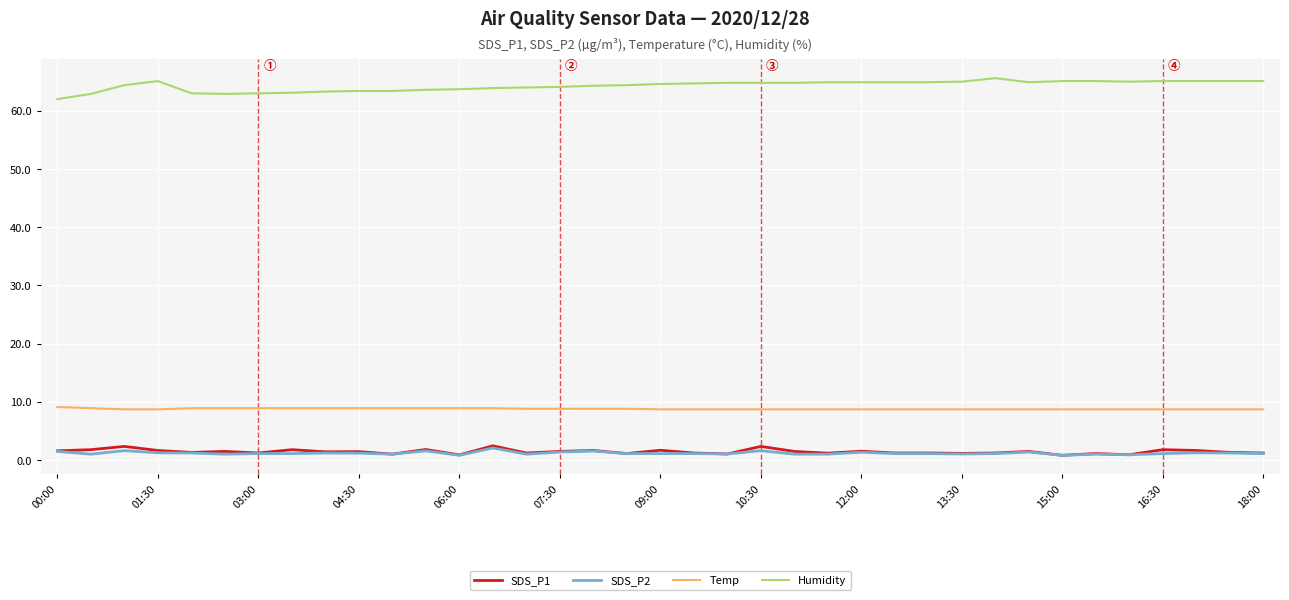

Which series has the largest total across all categories?

Humidity